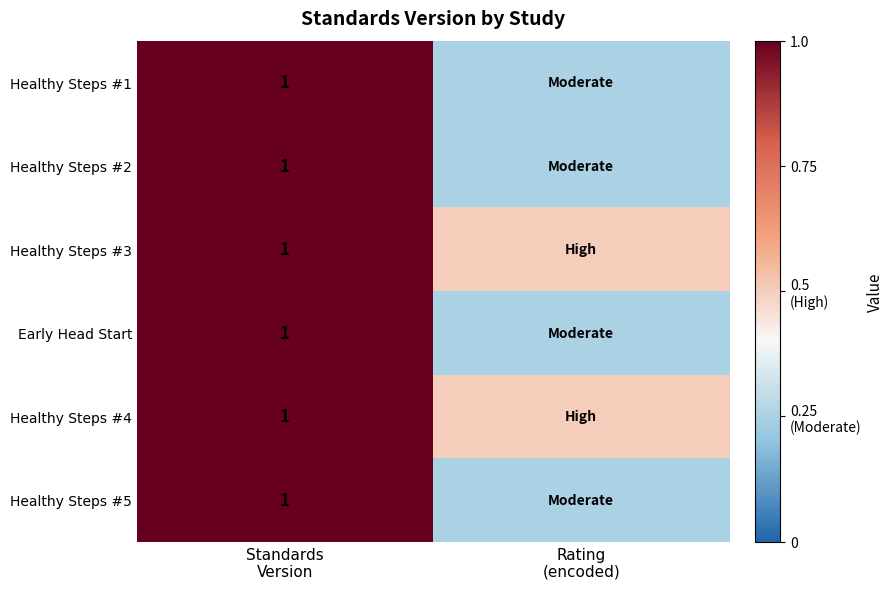

True or false: Healthy Steps #3 has a value of 0.5 at Rating (encoded).

True